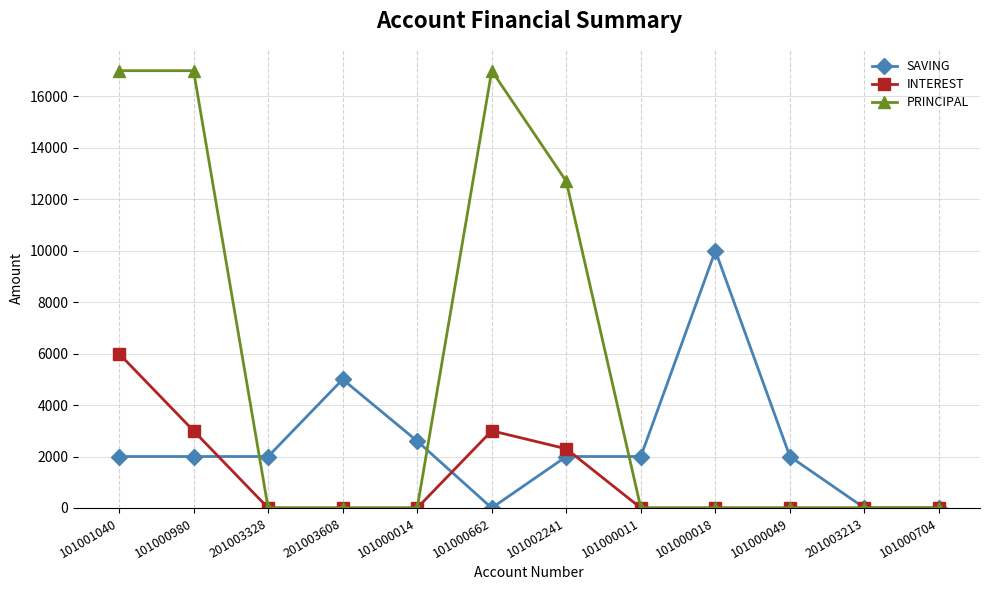

List the series in order of their overall mean, lowest first.

INTEREST, SAVING, PRINCIPAL